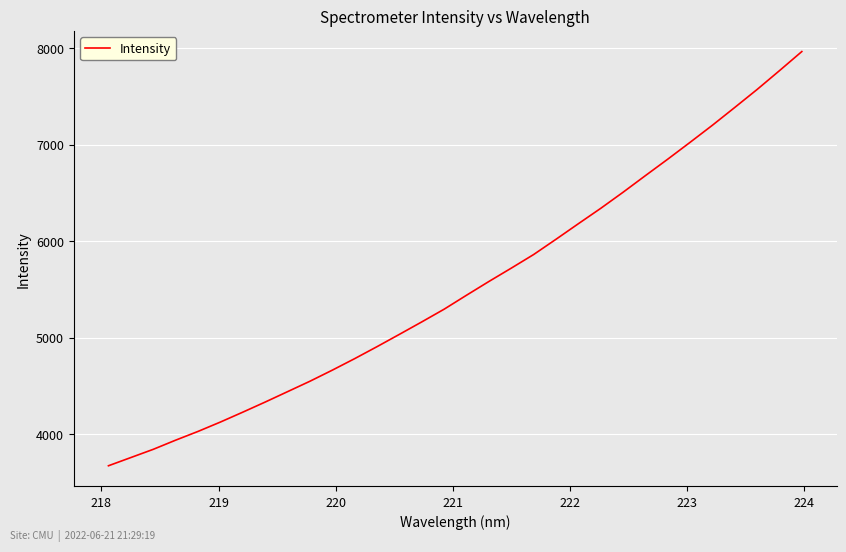

True or false: there are more than 0 points higher than both neighbors.

False